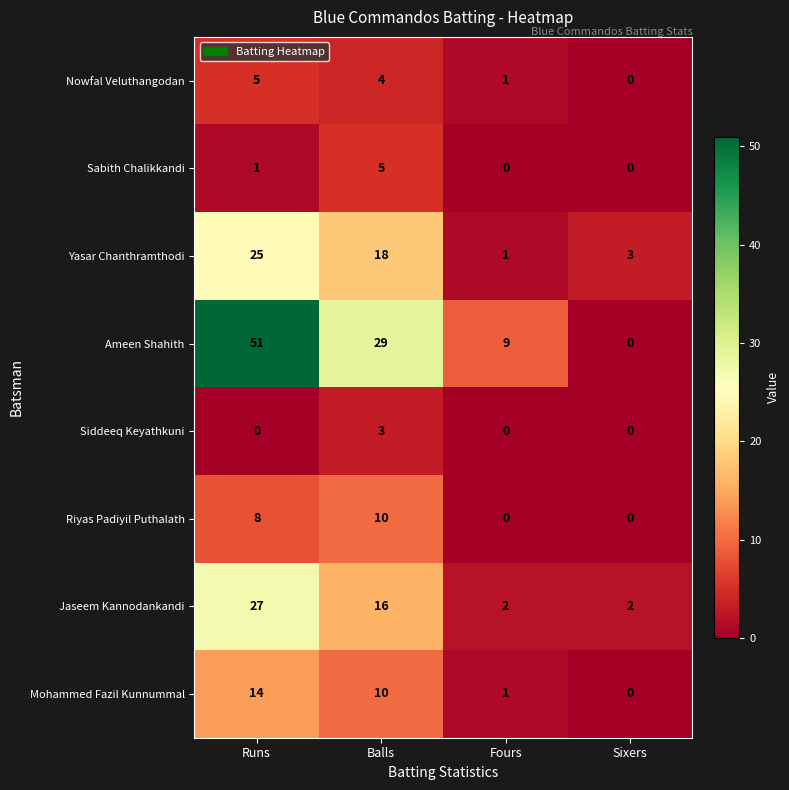

Rank the series at Runs from lowest to highest value.

Siddeeq Keyathkuni, Sabith Chalikkandi, Nowfal Veluthangodan, Riyas Padiyil Puthalath, Mohammed Fazil Kunnummal, Yasar Chanthramthodi, Jaseem Kannodankandi, Ameen Shahith